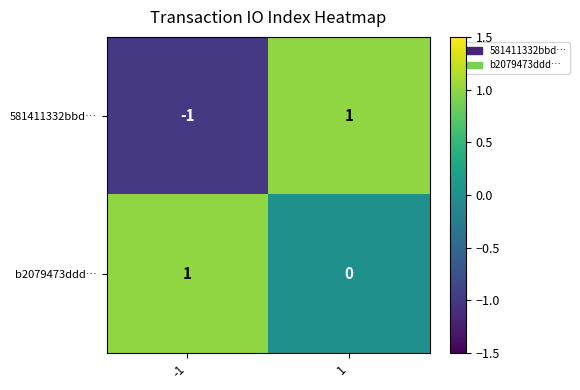

Which series changed the most between -1 and 1?

581411332bbd…